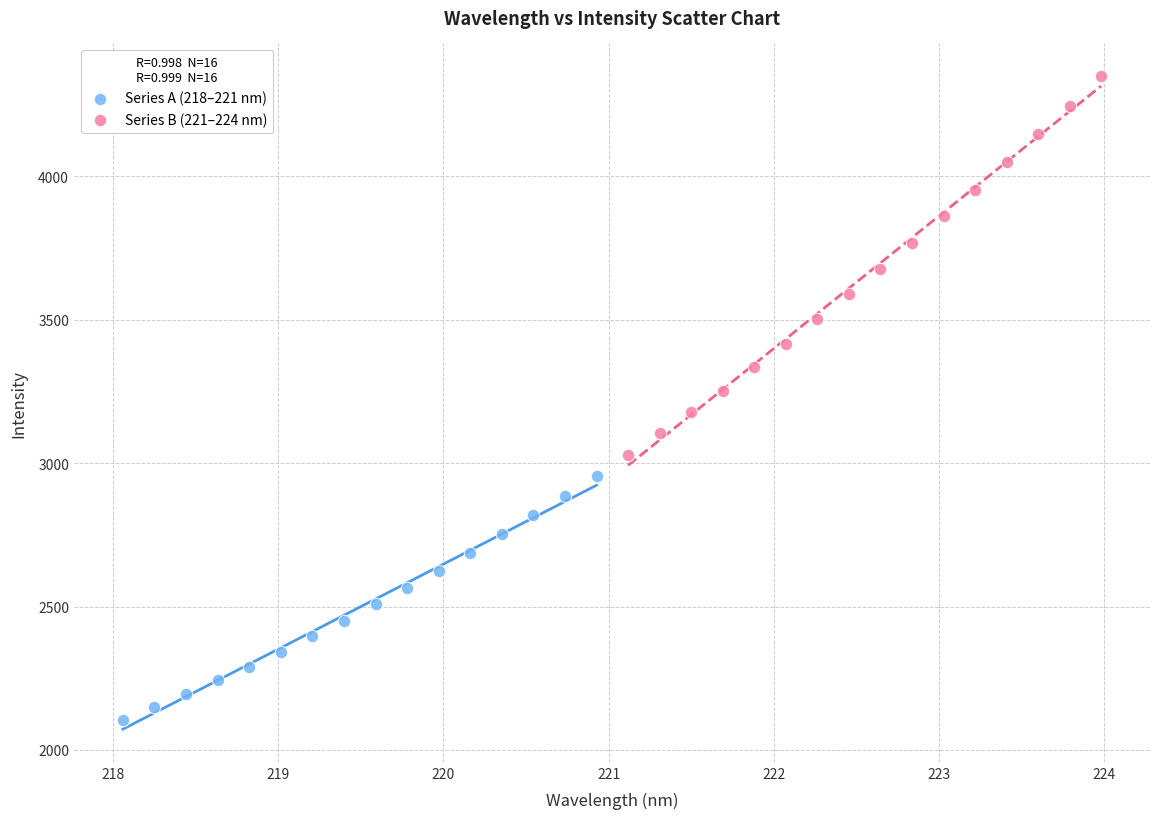

Which series reaches the minimum Y coordinate?

Series A (218–221 nm)